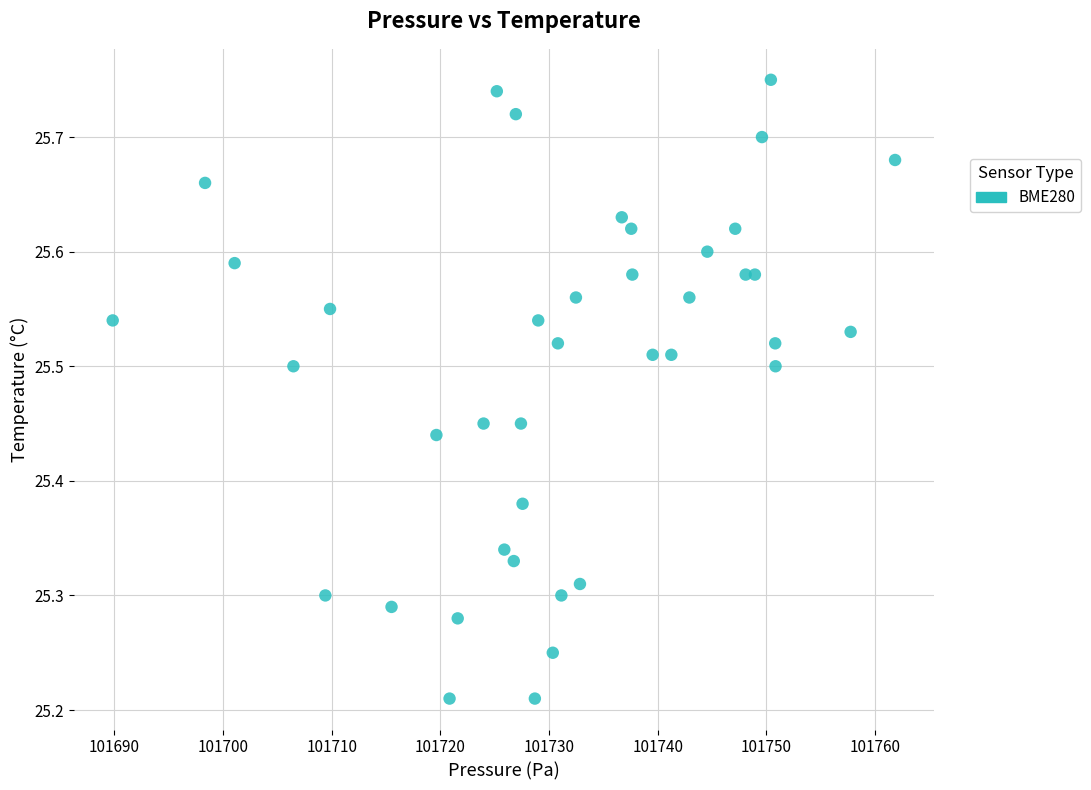

What is the range of X values (max minus min)?

72.0